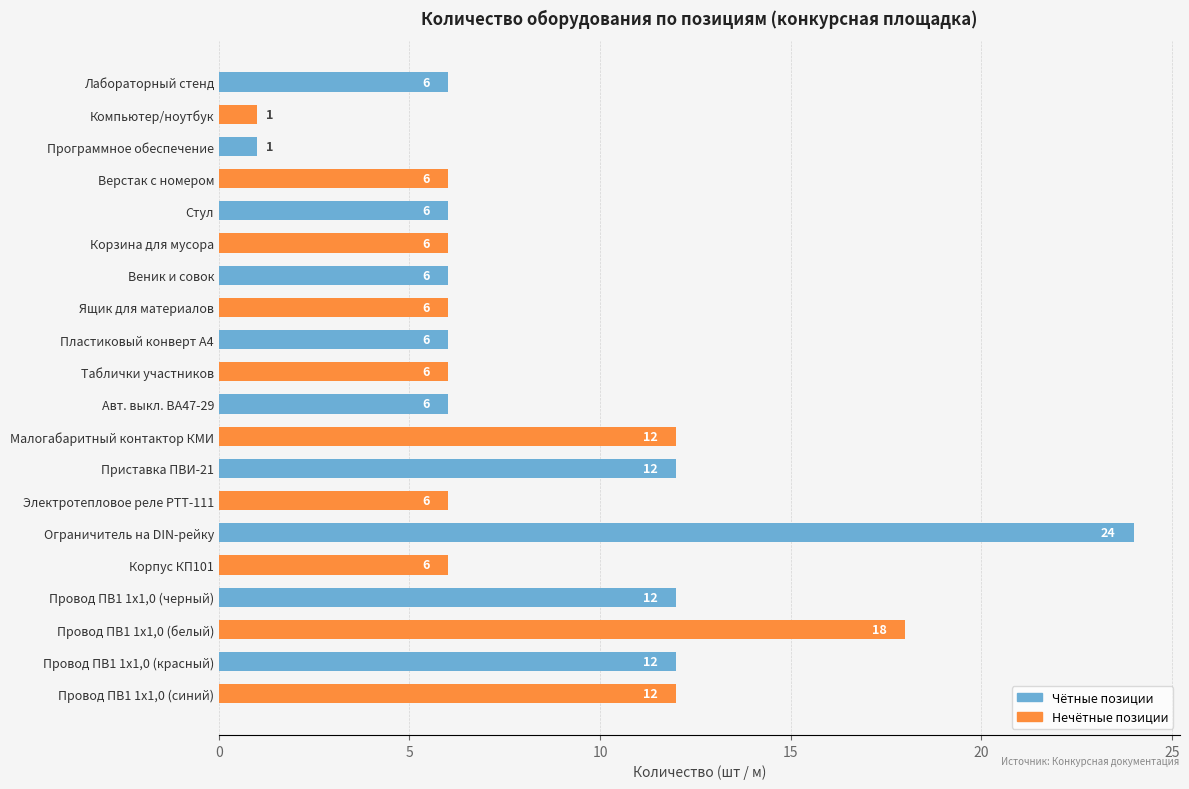

Between Компьютер/ноутбук and Электротепловое реле РТТ-111, which is larger?

Электротепловое реле РТТ-111